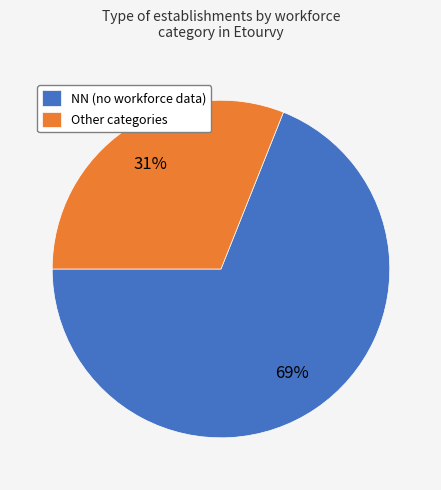

To the nearest percent, what is the combined percentage of Other categories and NN (no workforce data)?

100%